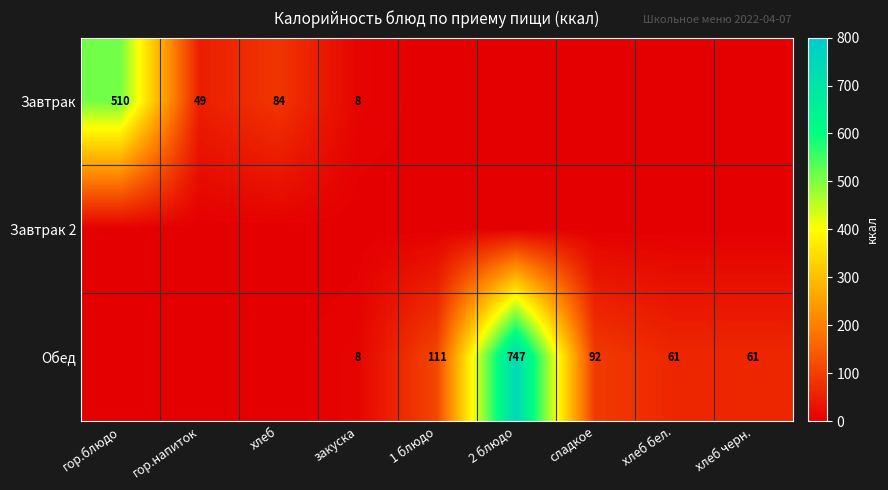

At which category is the sum across all series the highest?

2 блюдо